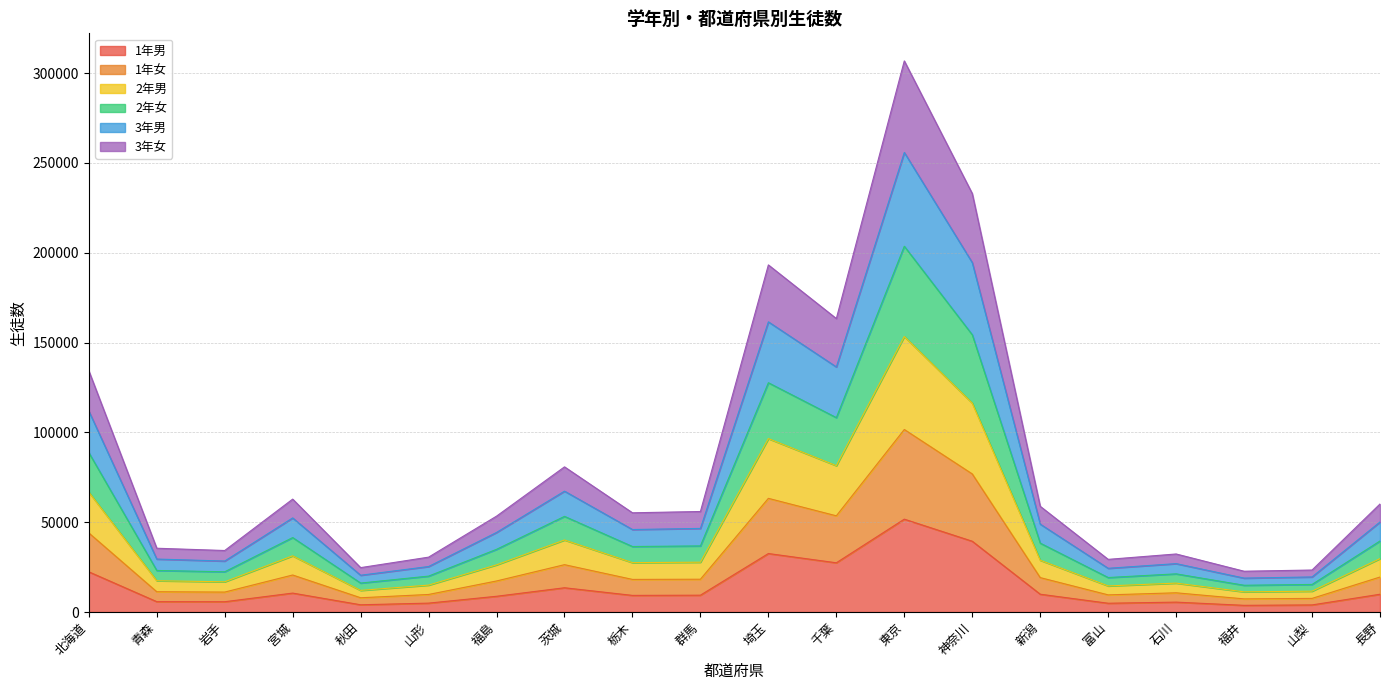

What is the total value across all series at 千葉?

163368